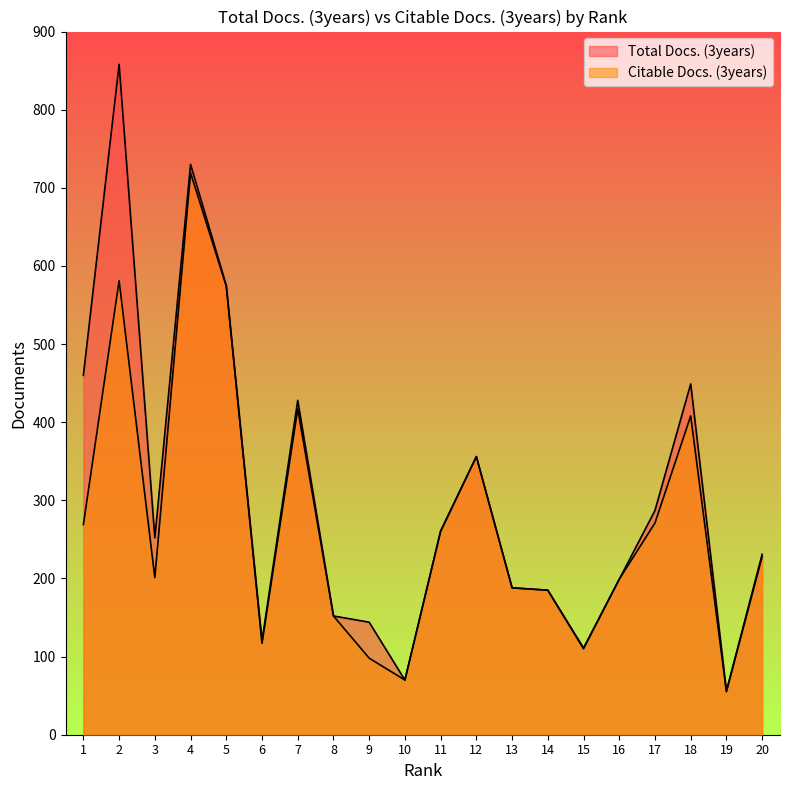

How many series are shown in this chart?

2